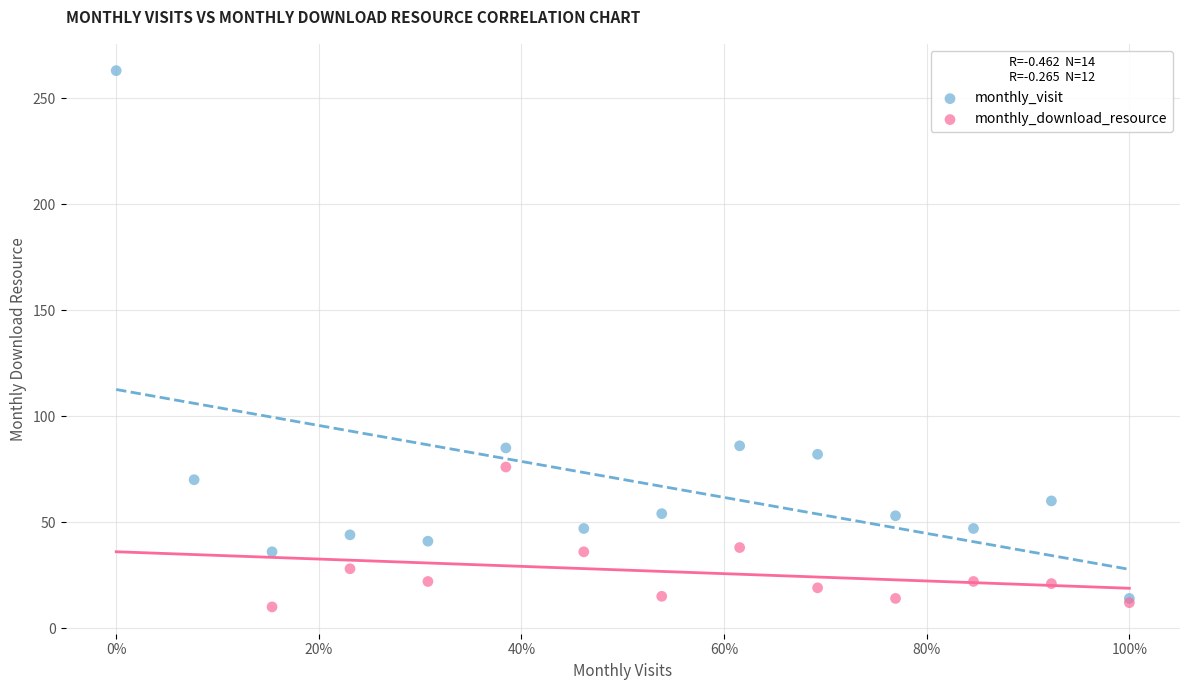

Which series has the largest Y range (max minus min)?

monthly_visit